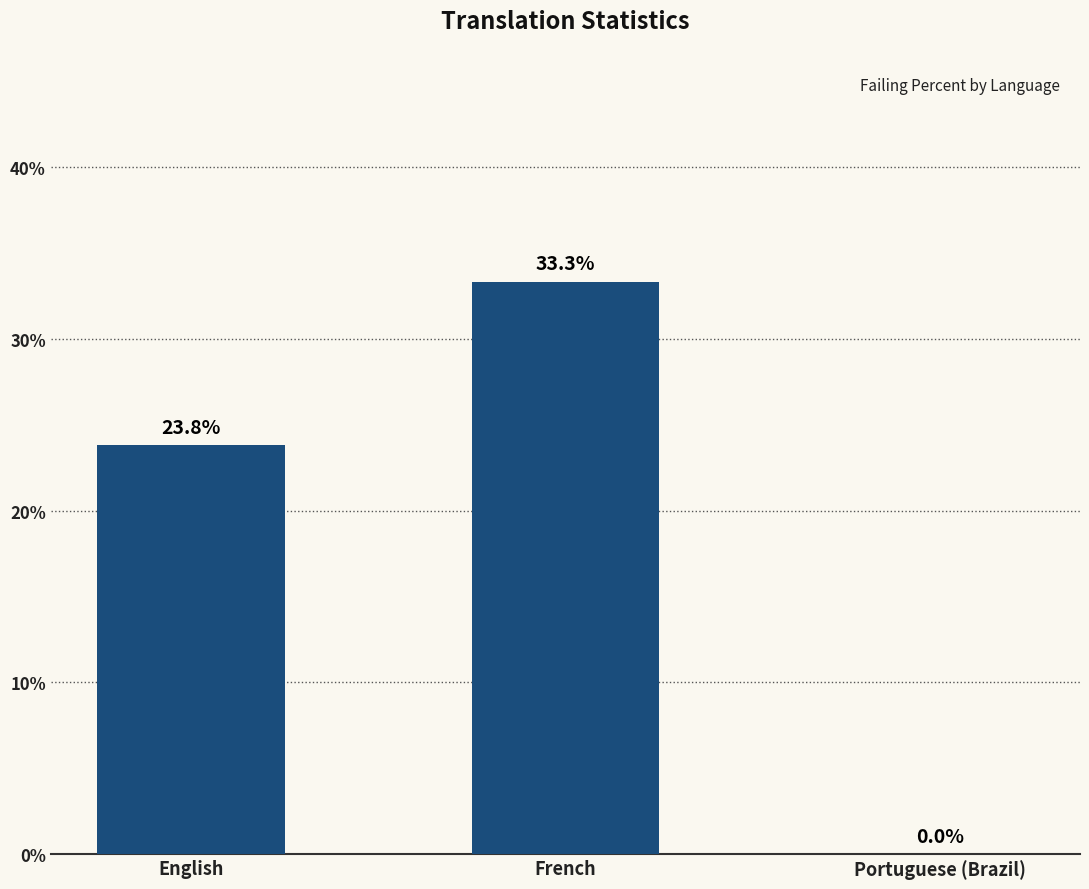

What is the greatest value displayed?

33.3